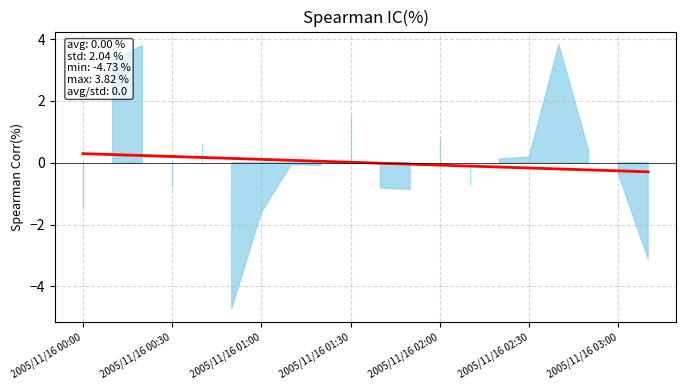

Between 2005/11/16 02:30 and 10, which is larger?

2005/11/16 02:30